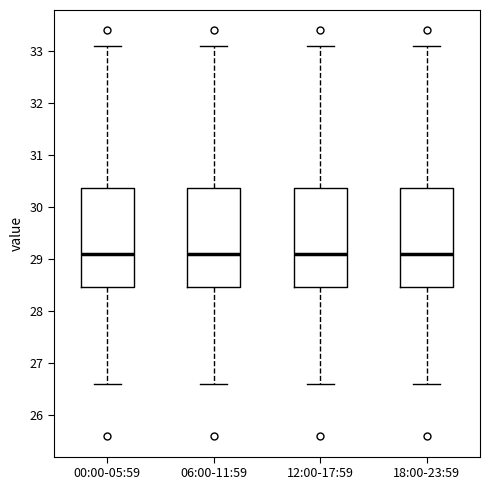

Where does the upper whisker of the box for 00:00-05:59 end on the y-axis? The values are not printed on the chart, so give them approximately, as read against the axis.

33.1